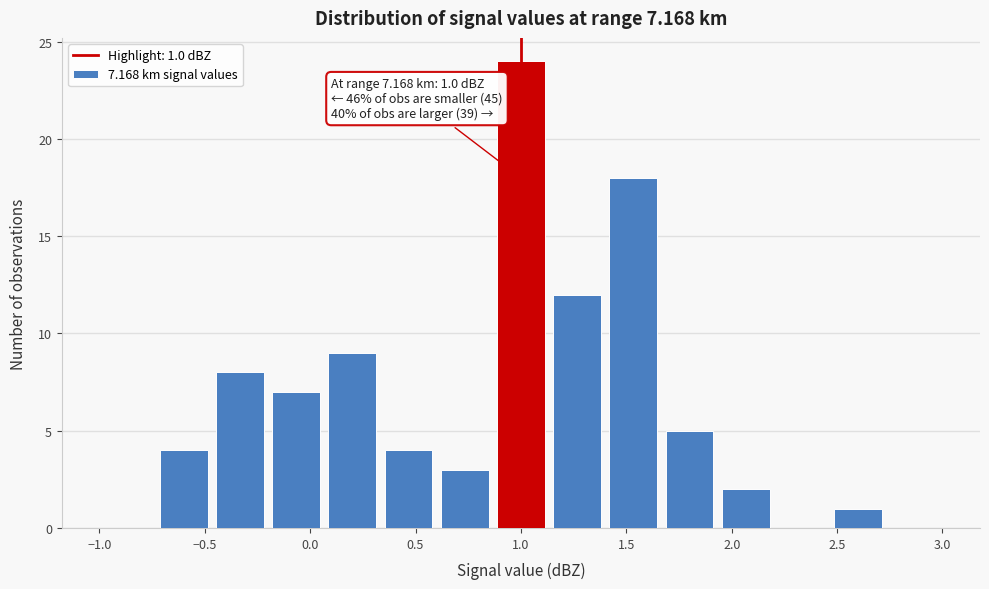

Which range on the x-axis has the tallest bar?

0.85 to 1.15